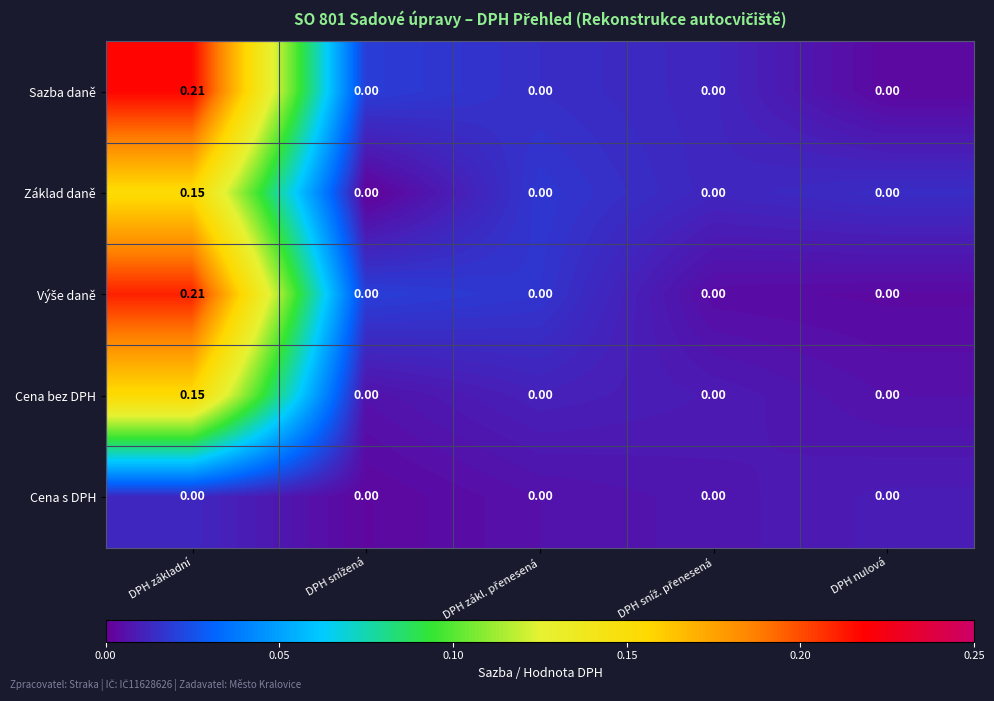

Which category has the highest value across all series?

DPH základní